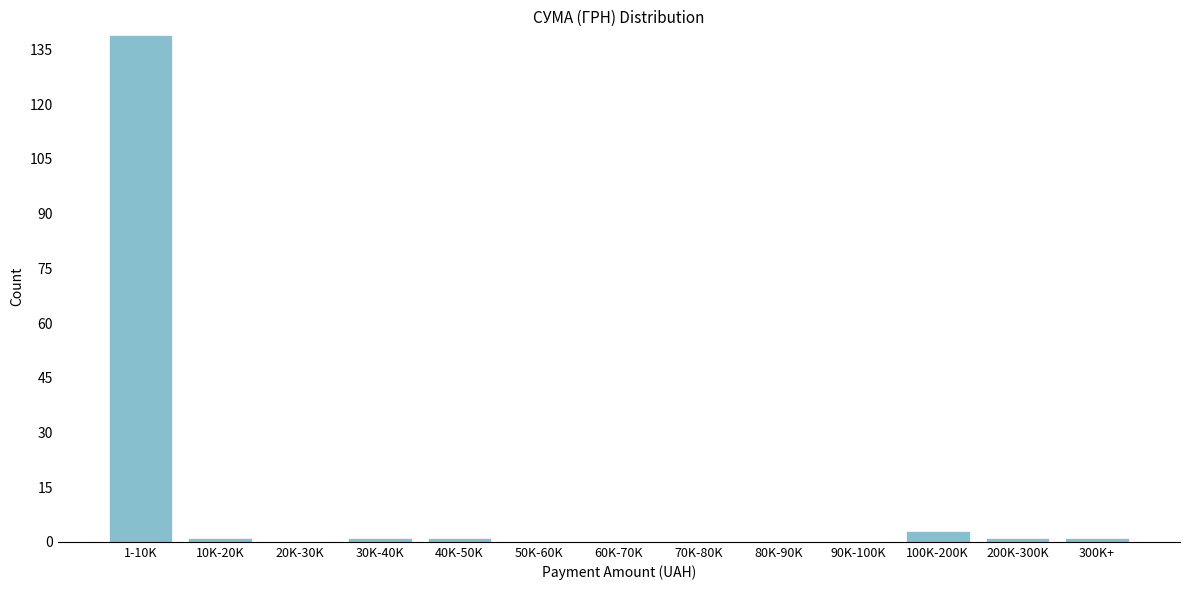

Reading left to right, what are all the values shown in this chart?

1-10K=139	10K-20K=1	20K-30K=0	30K-40K=1	40K-50K=1	50K-60K=0	60K-70K=0	70K-80K=0	80K-90K=0	90K-100K=0	100K-200K=3	200K-300K=1	300K+=1